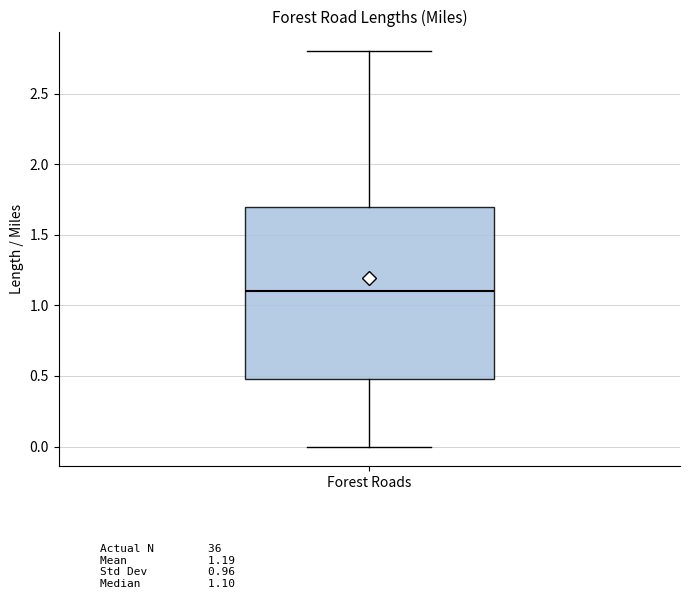

Transcribe this box plot: give where the median line is, the range the box spans, and where the two whiskers end, as read against the y-axis. The values are not printed on the chart, so give them approximately, as read against the axis.

median 1.1, box 0.5 to 1.7, whiskers 0.0 to 2.8